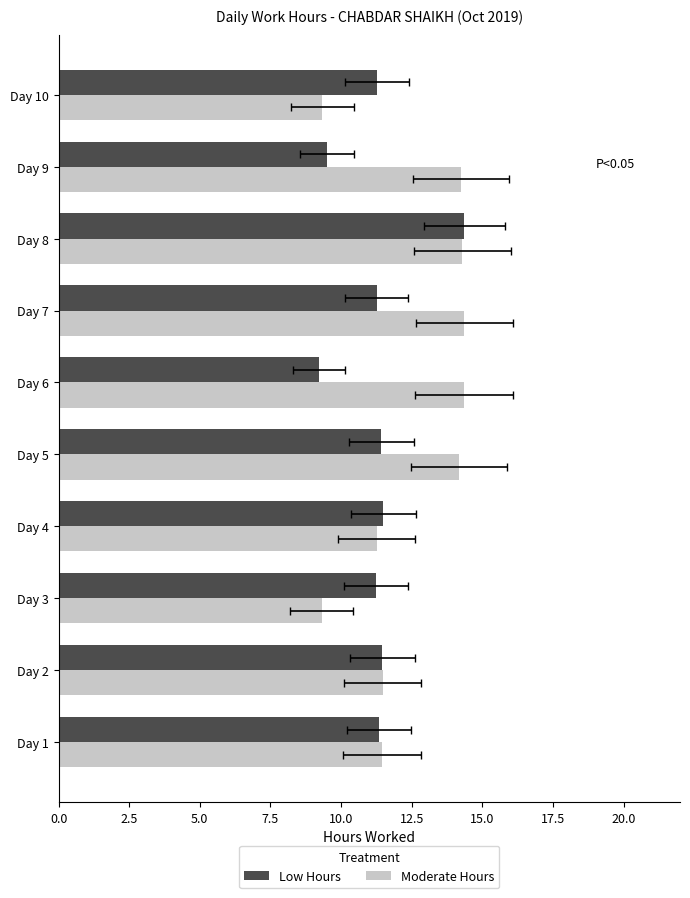

What is the difference between the maximum and minimum values in the Low Hours series?

5.2